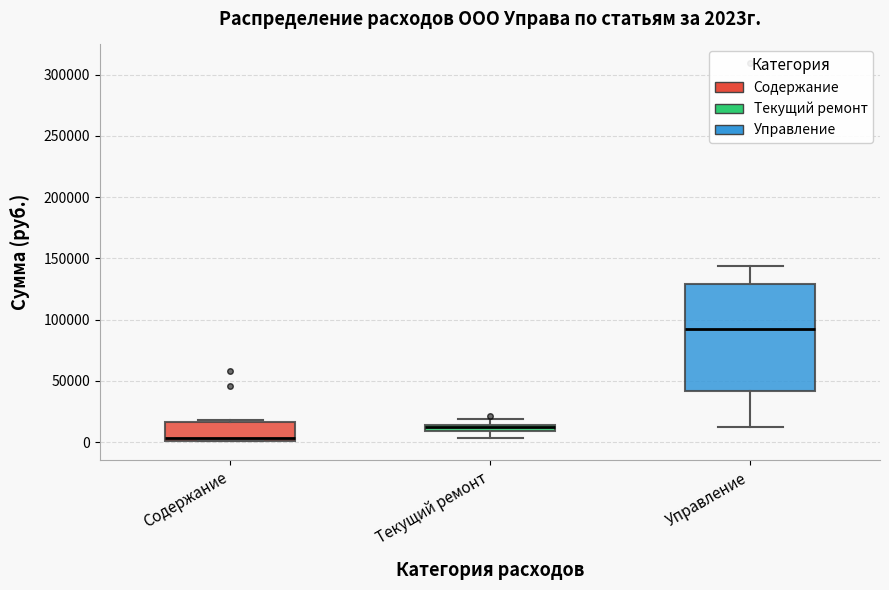

Which box is the tallest, from its lower edge to its upper edge?

Управление